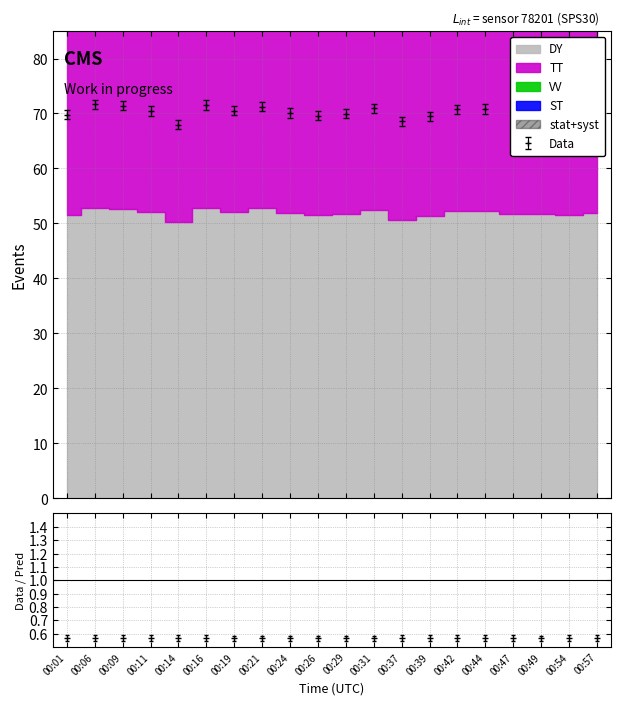

What is the approximate value of N25 at 00:47?

69.1